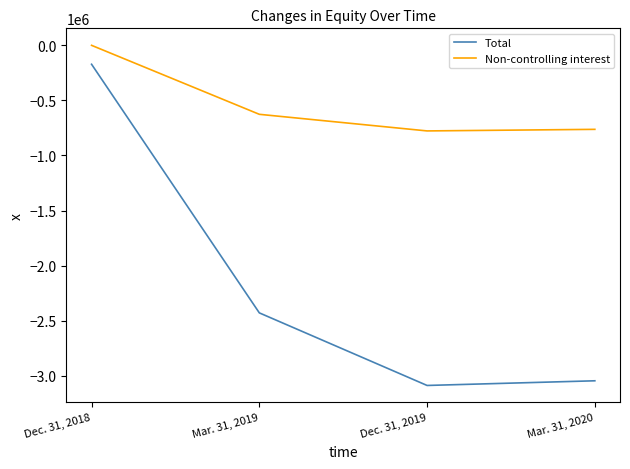

At which category does Non-controlling interest reach its first local valley?

Dec. 31, 2019